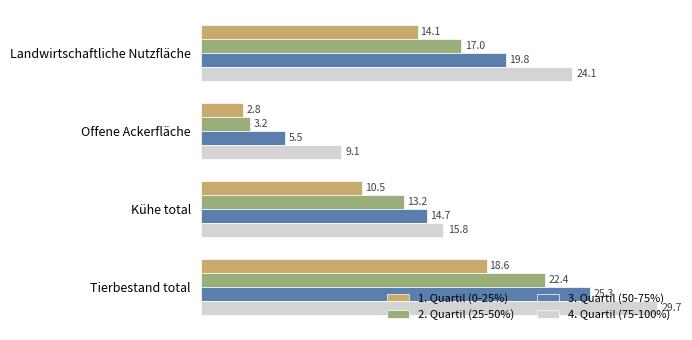

Between Offene Ackerfläche and Kühe total, which series saw the biggest shift?

2. Quartil (25-50%)